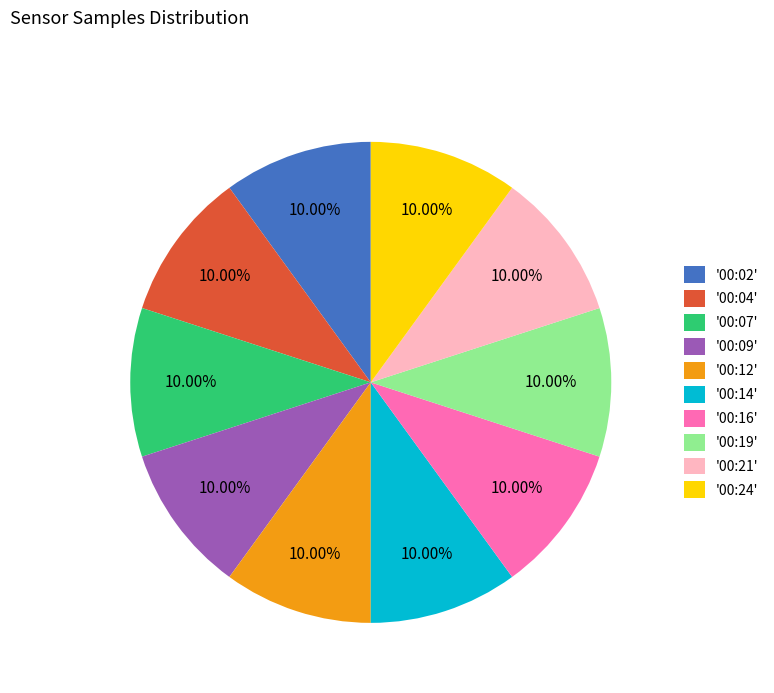

How many segments does this pie chart have?

10